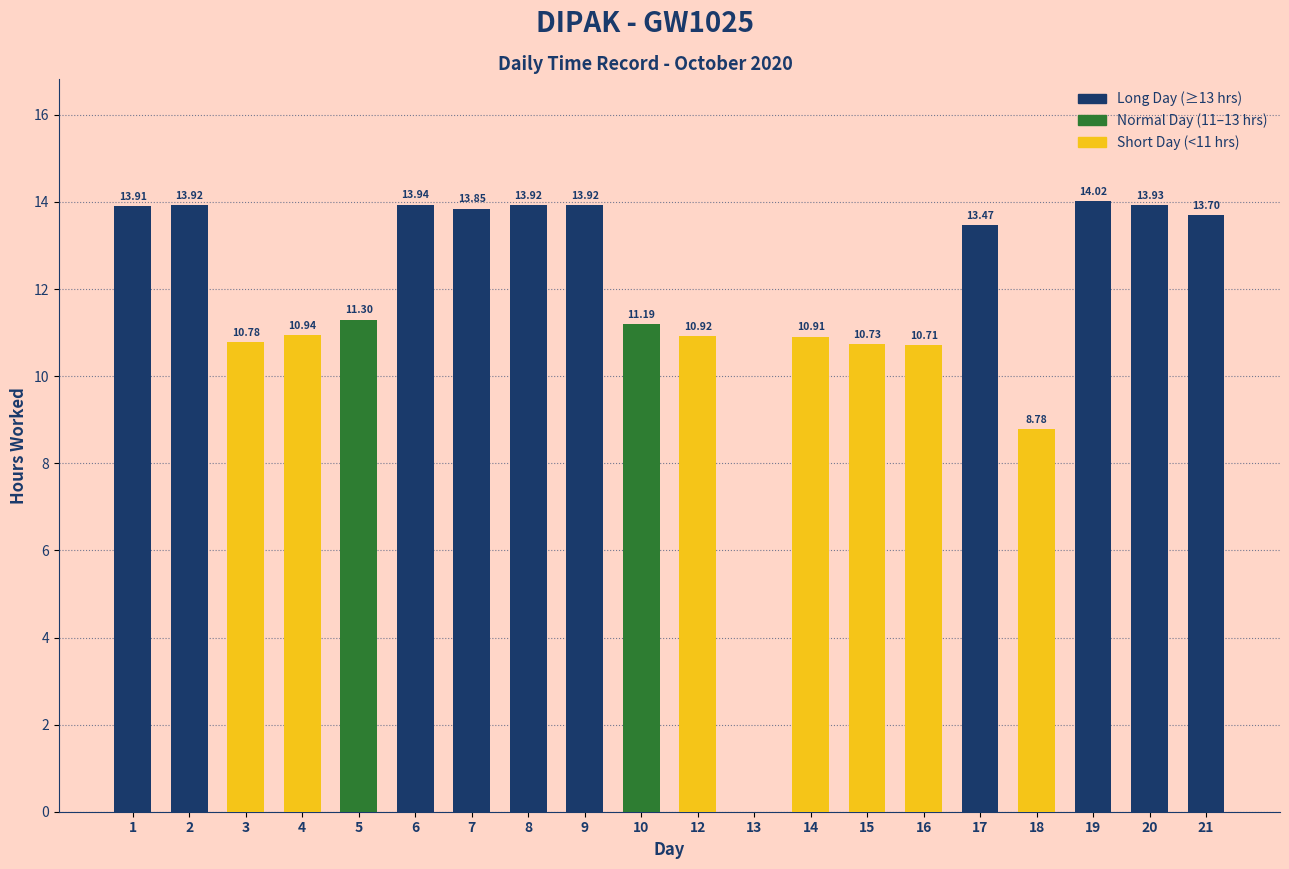

The chart shows a value of 2.9 at 19. True or false?

False